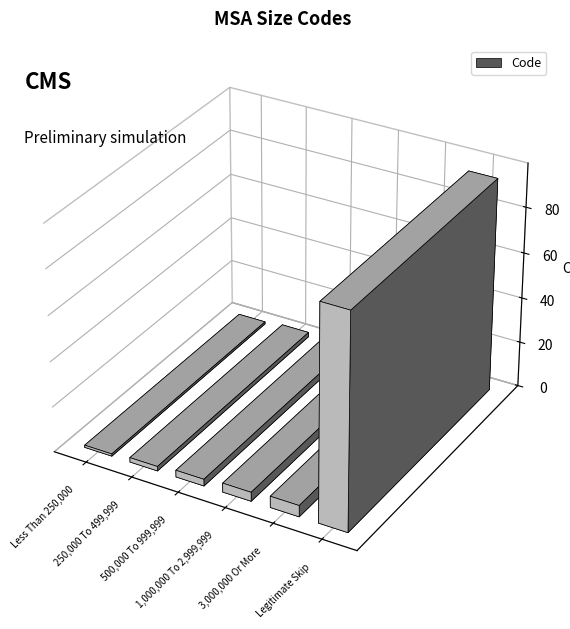

What is the sum of all values?

109